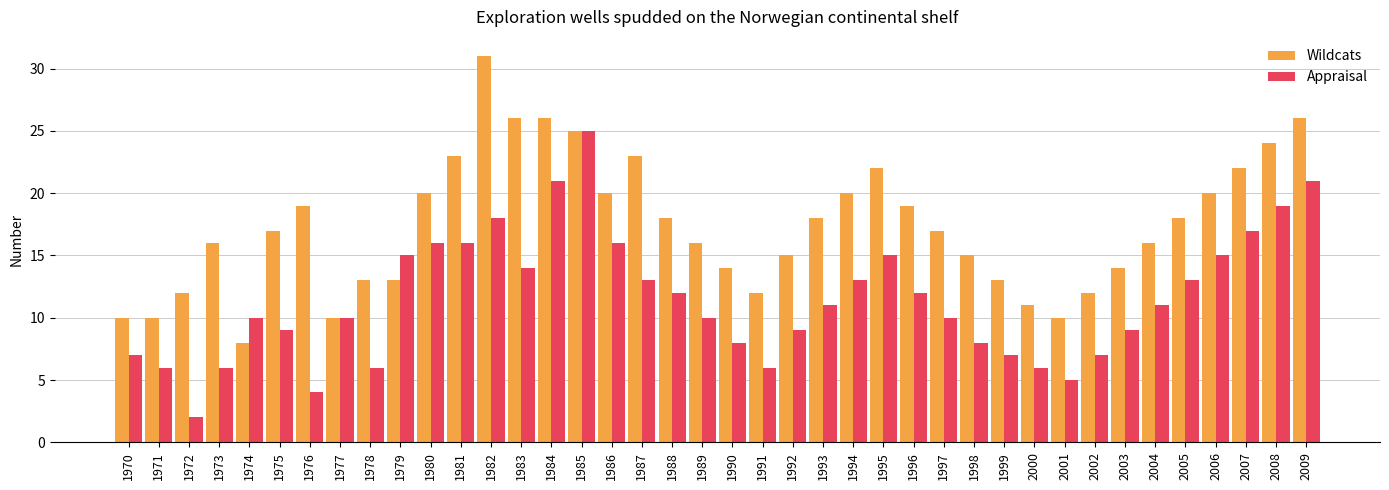

List the series in order of their peak value, highest first.

Wildcats, Appraisal